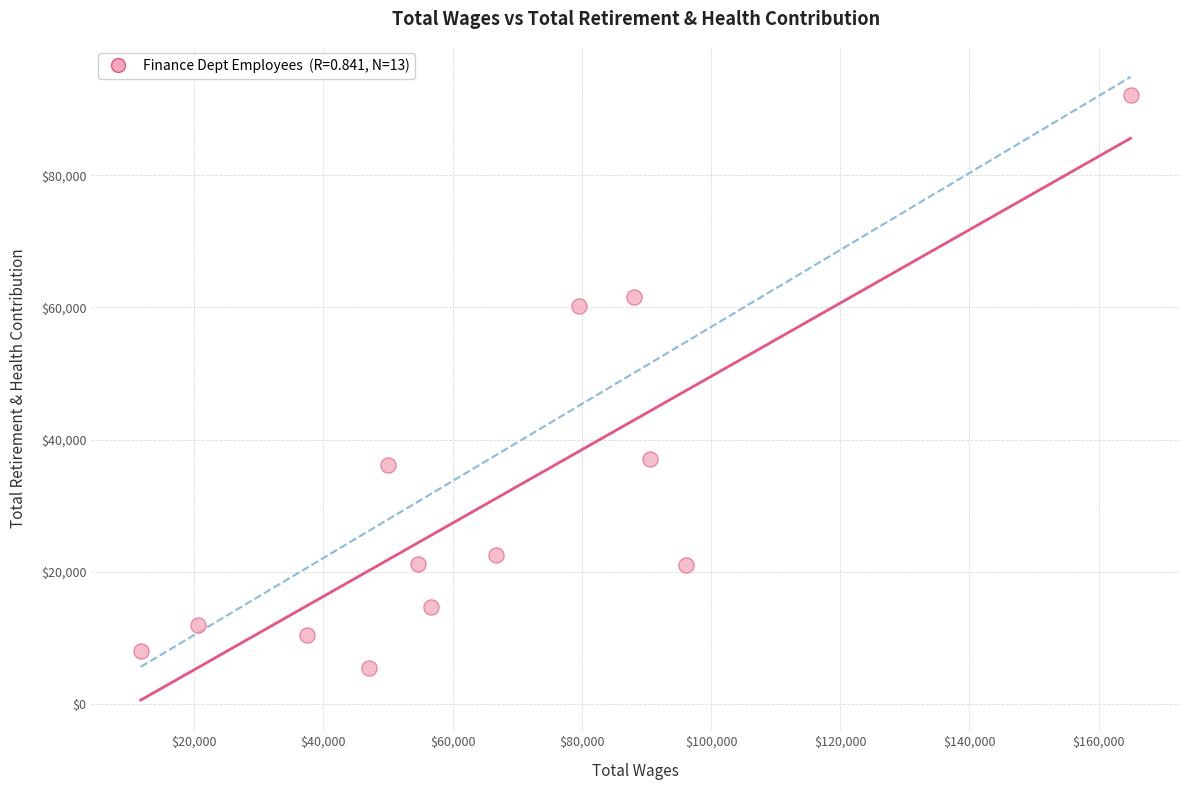

What is the range of X values (max minus min)?

153246